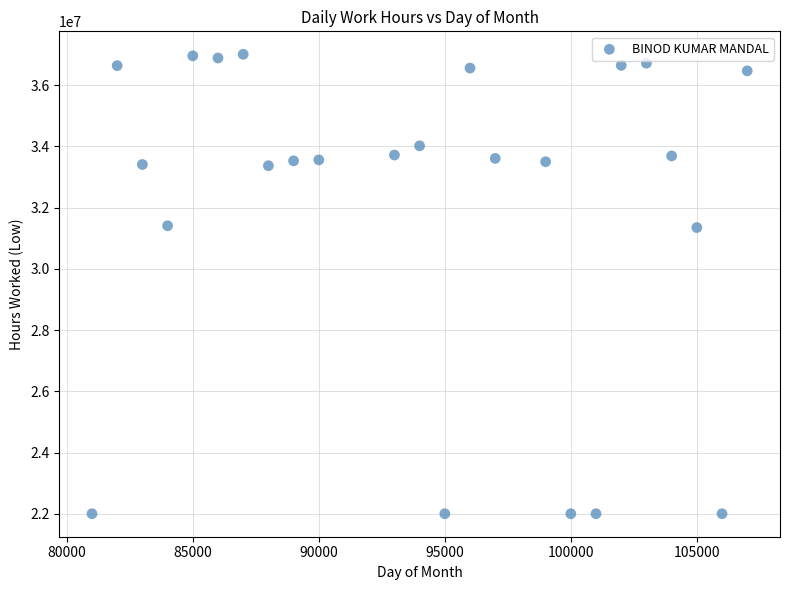

What is the range of Y values (max minus min)?

15010000